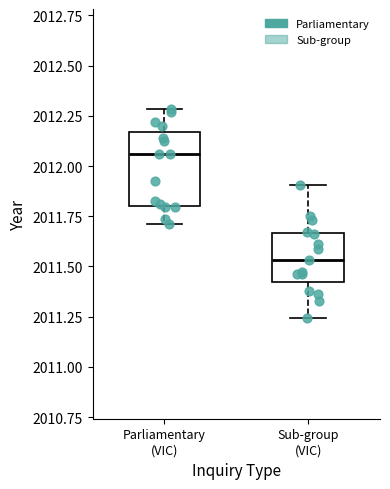

Comparing the boxes themselves (not the whiskers), which one is the tallest?

Parliamentary (VIC)